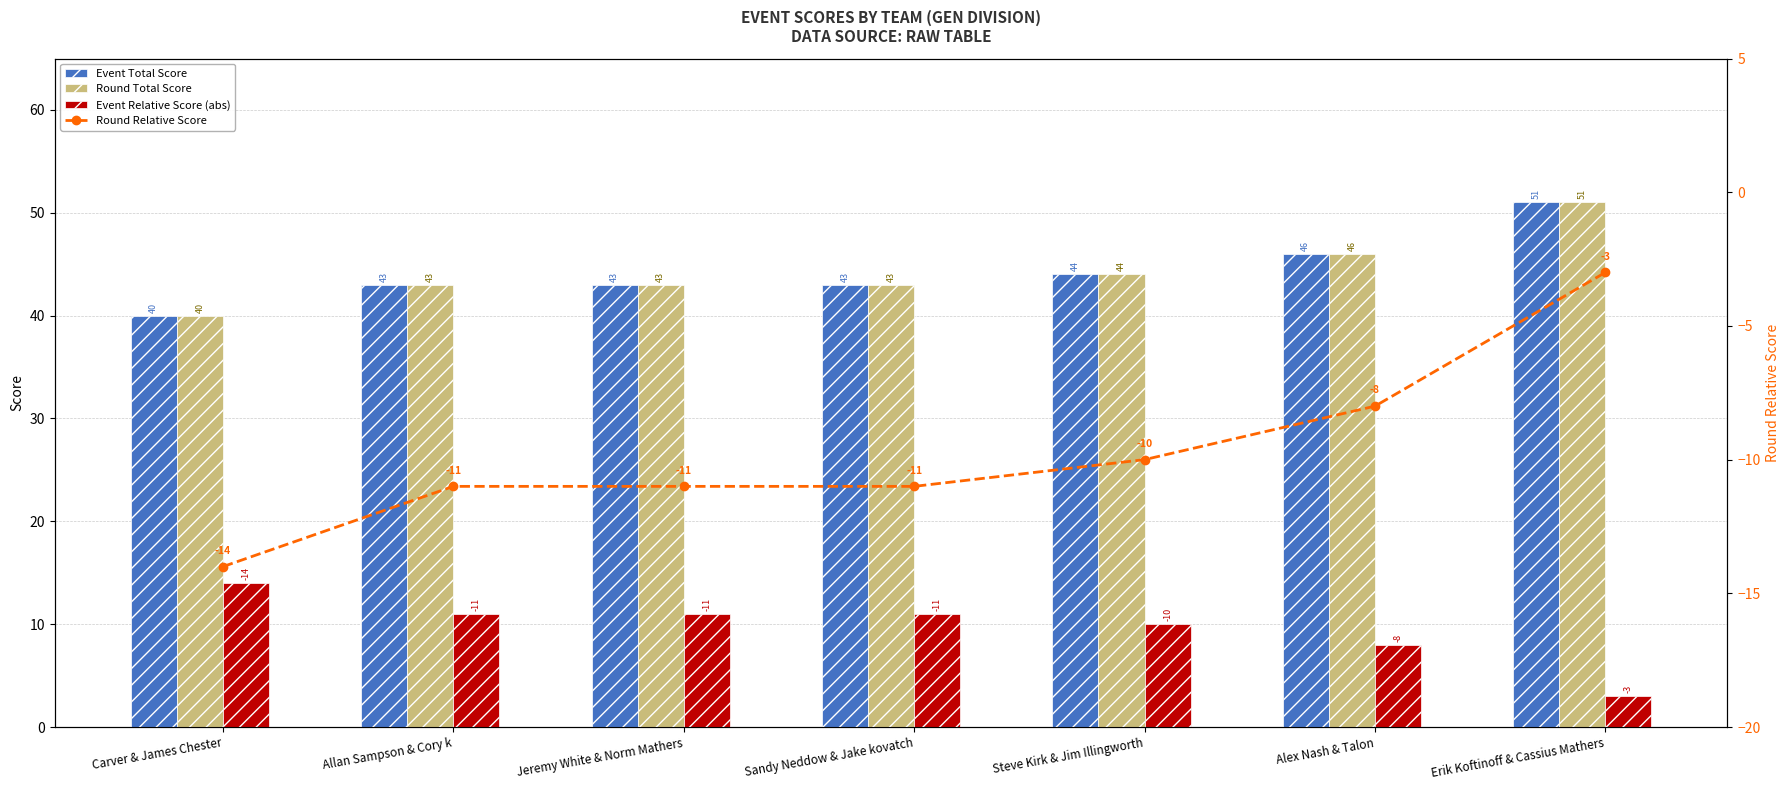

Which series has the largest total across all categories?

Event Total Score